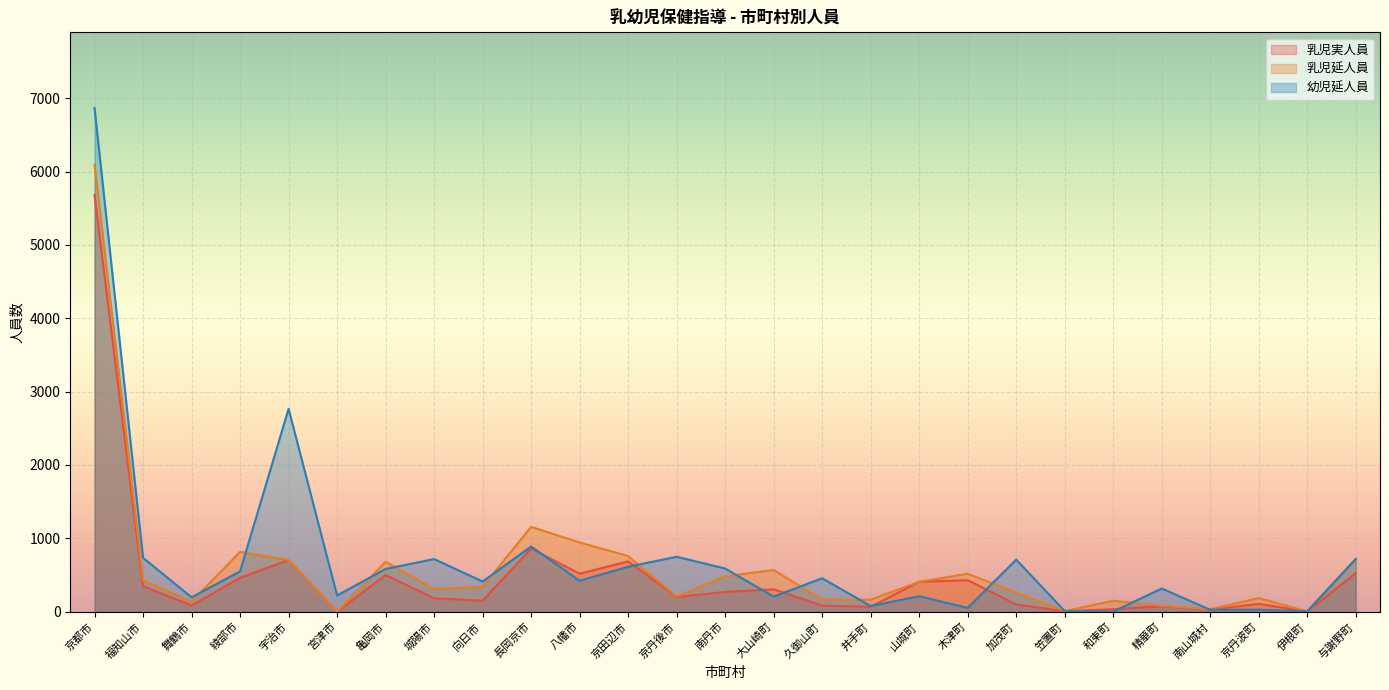

True or false: 乳児延人員 has more than 2 points higher than both neighbors.

True